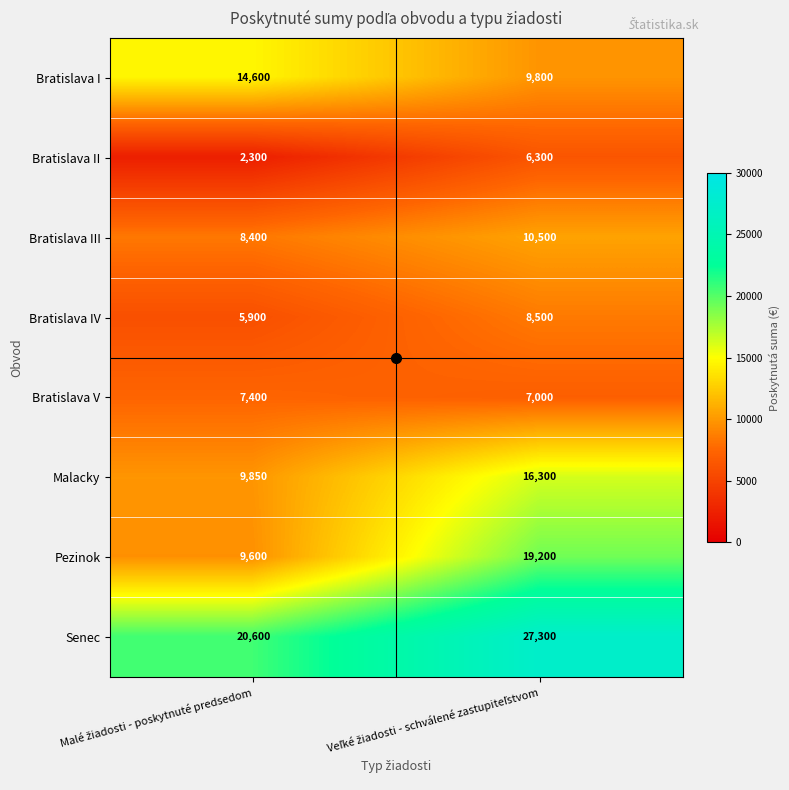

What is the minimum value for Bratislava II?

2300